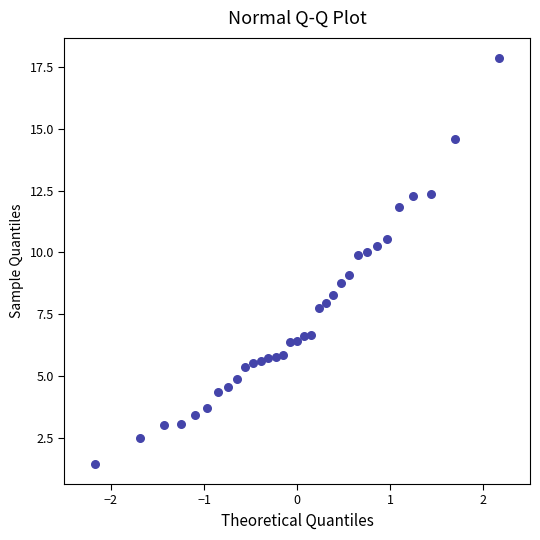

What is the range of X values (max minus min)?

4.3